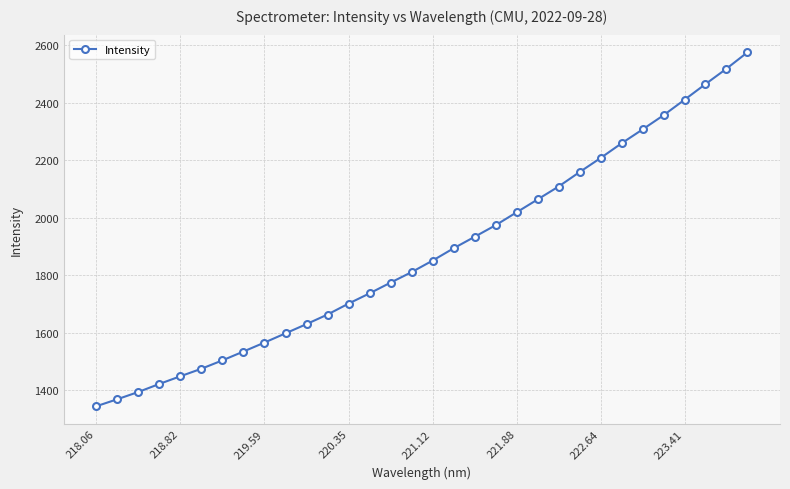

True or false: the data has more than 1 interior local peaks.

False